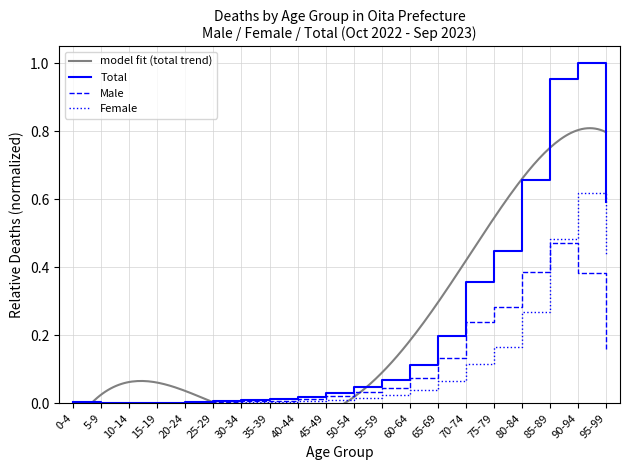

At 40-44, list the series in order from smallest to largest.

Female, Male, Total